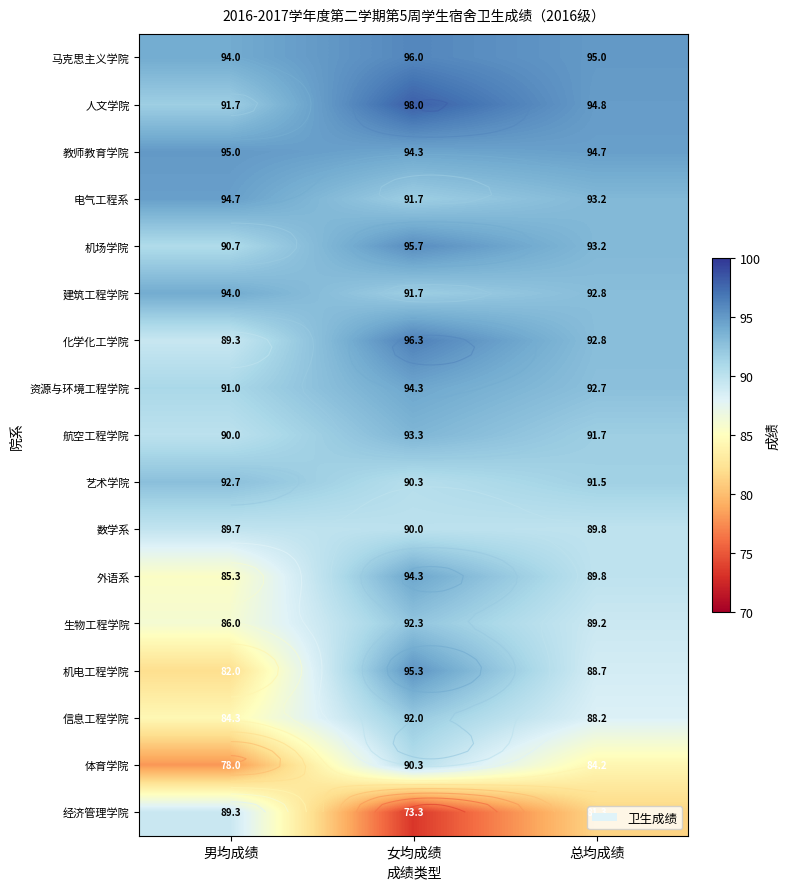

Rank the categories by 生物工程学院 value from highest to lowest.

女均成绩, 总均成绩, 男均成绩